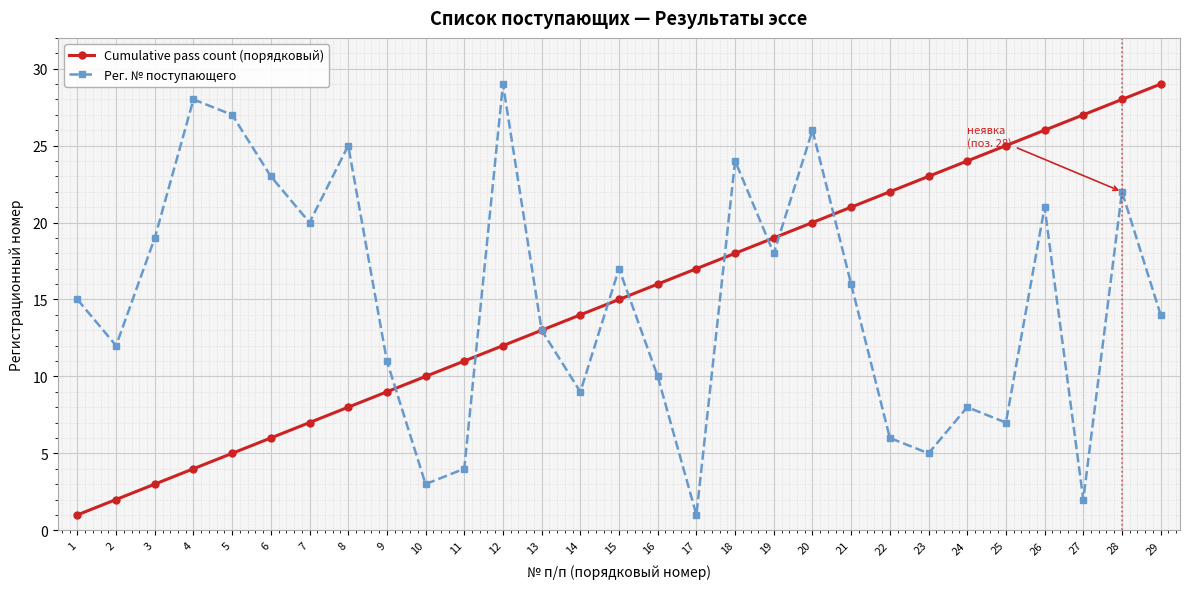

What are all the series names shown in the legend?

Cumulative pass count (порядковый), Рег. № поступающего